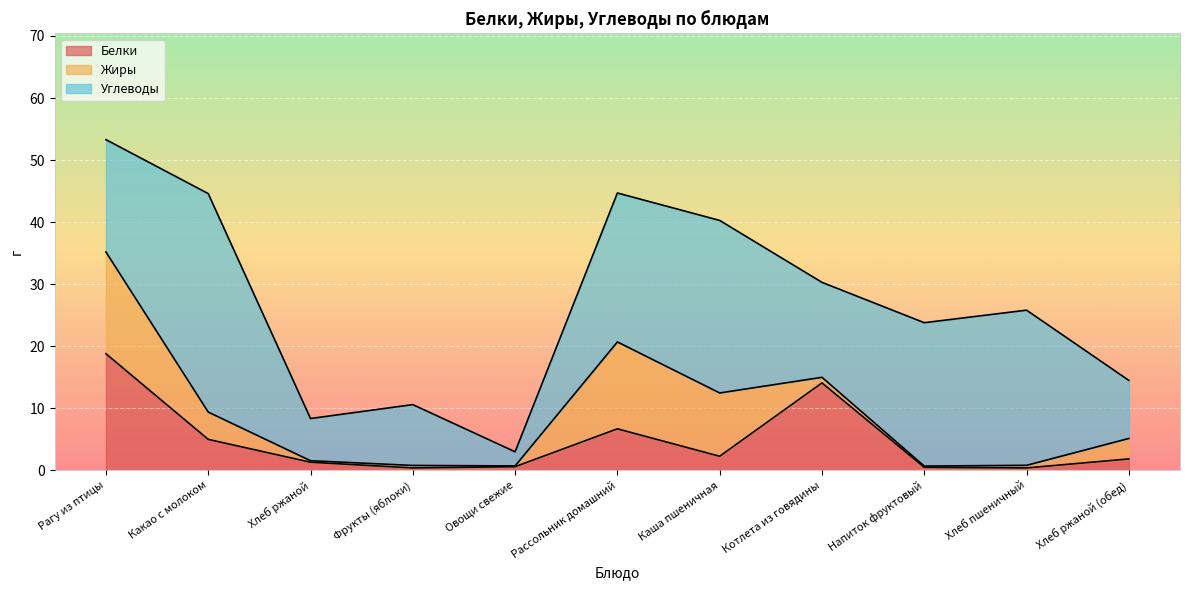

How many lines are shown in the chart?

3